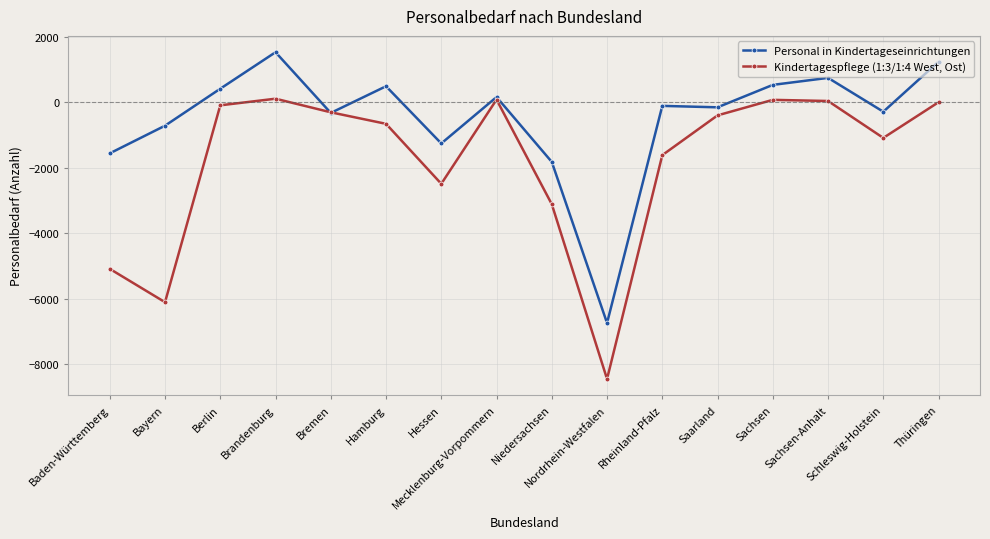

What is the difference between the maximum and minimum values in the Personal in Kindertageseinrichtungen series?

8267